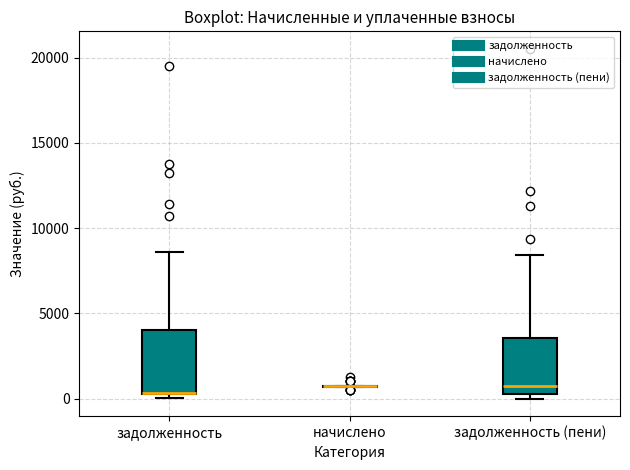

Where does the upper whisker of the box for задолженность (пени) end on the y-axis? The values are not printed on the chart, so give them approximately, as read against the axis.

8500